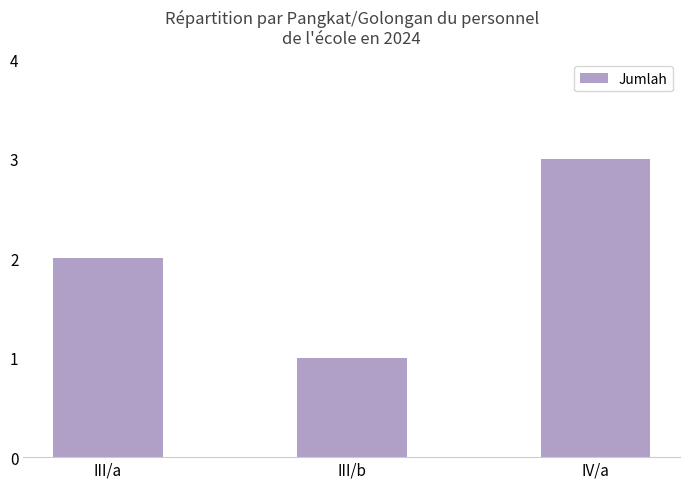

The value at IV/a is 3. True or false?

True